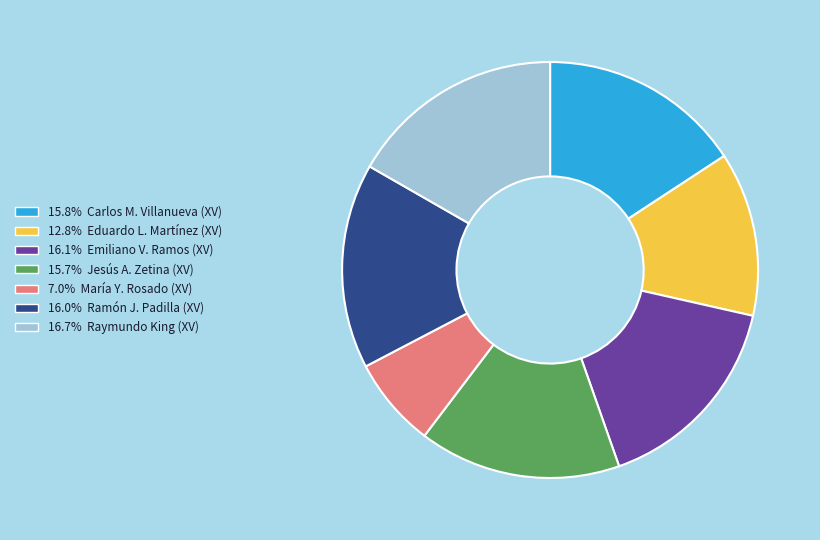

Does any single category account for the majority?

No